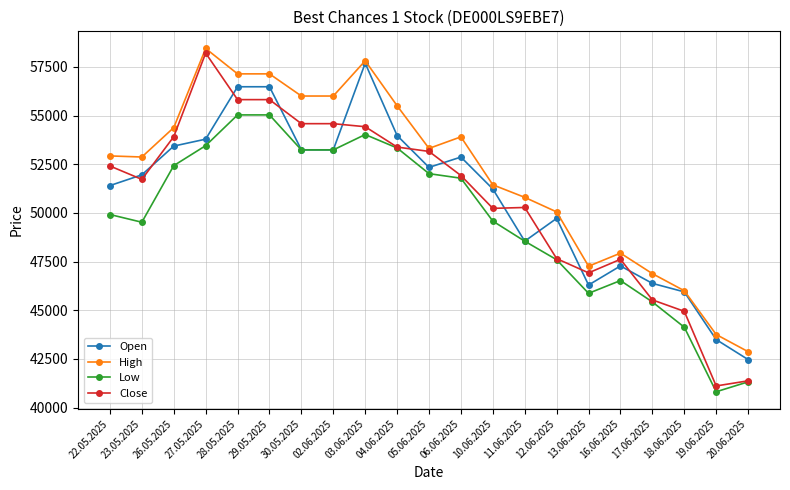

Which series has the widest spread of values?

Close